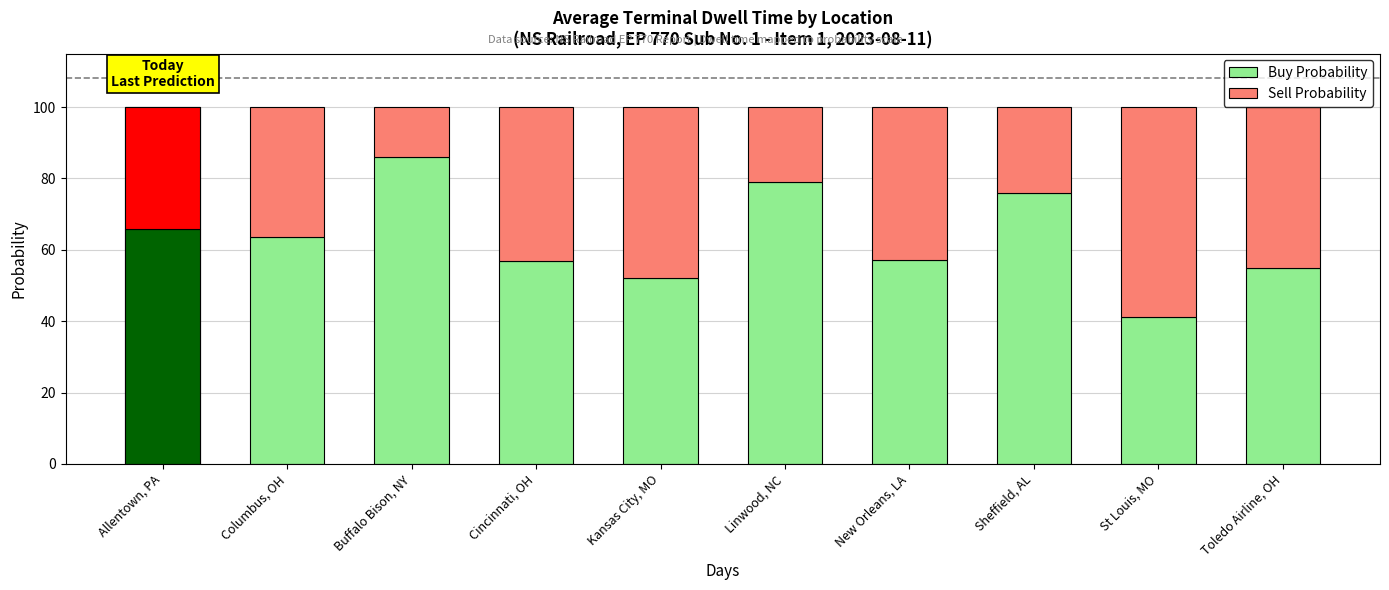

At which label is Sell Probability closest to 36?

Columbus, OH